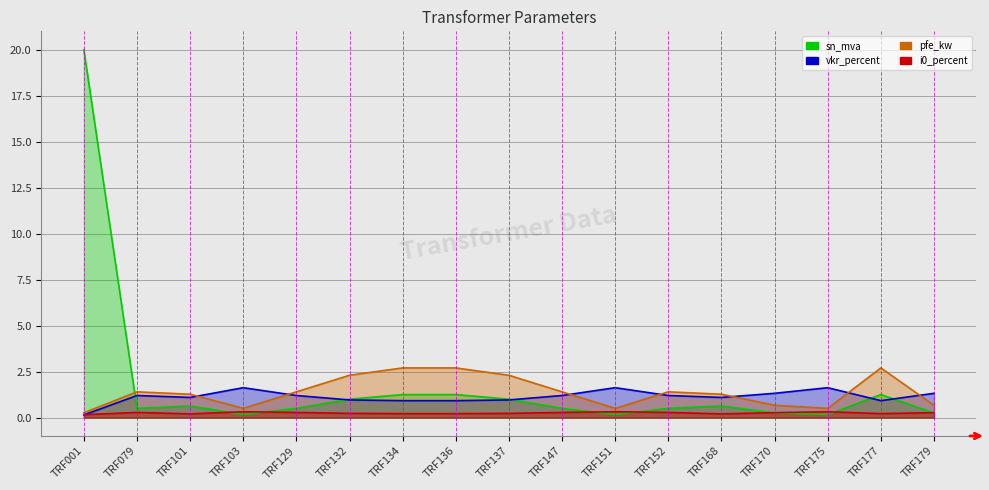

At which category is the sum across all series the highest?

TRF001